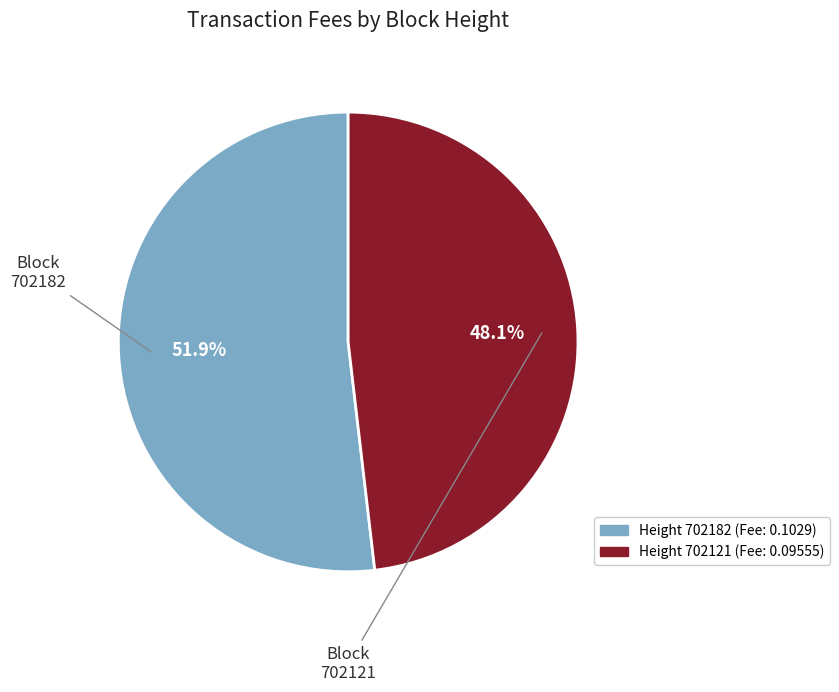

How many segments does this pie chart have?

2